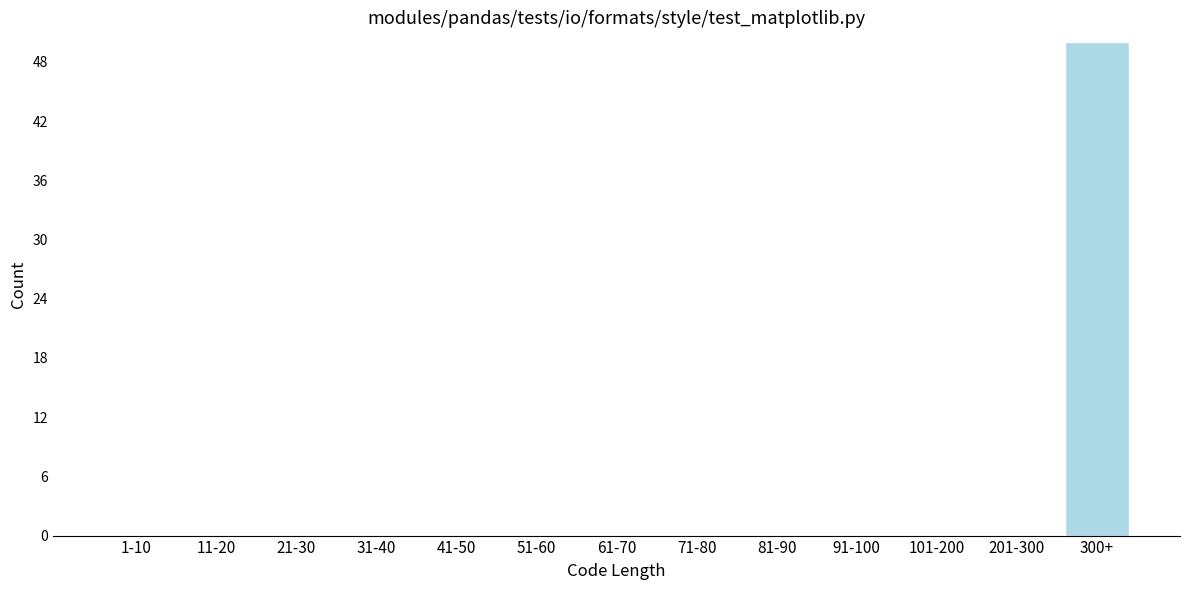

Reading left to right, list all the values displayed in this chart.

1-10=0	11-20=0	21-30=0	31-40=0	41-50=0	51-60=0	61-70=0	71-80=0	81-90=0	91-100=0	101-200=0	201-300=0	300+=50